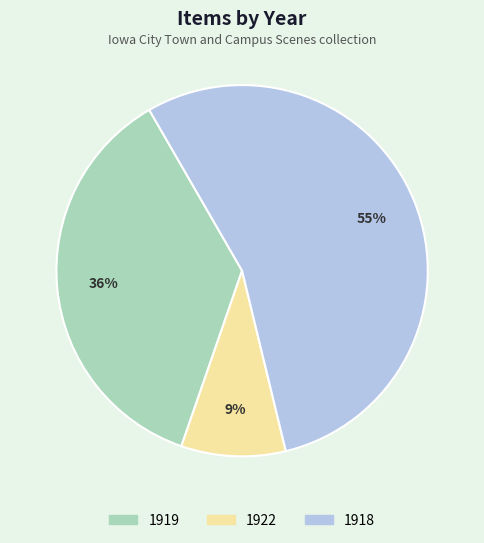

Is the sum of 1919 and 1918 greater than half?

Yes